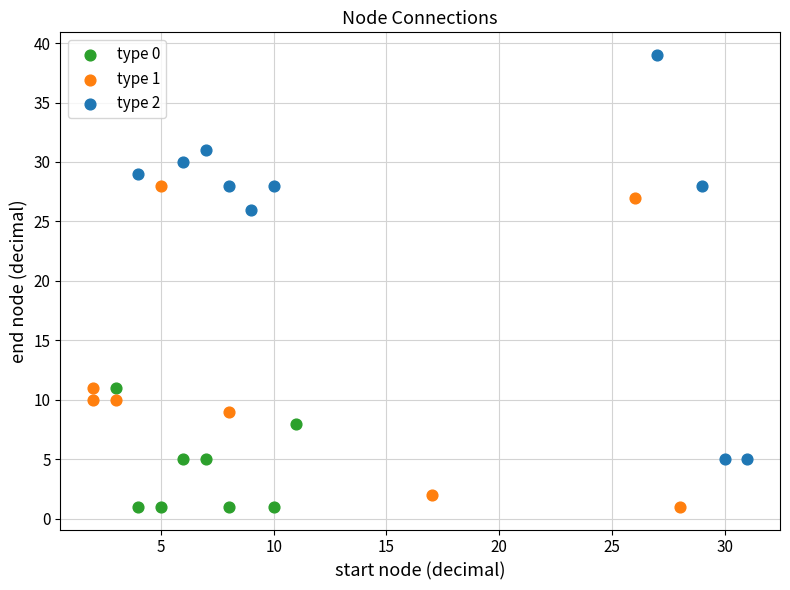

Which series contains the highest Y value?

type 2